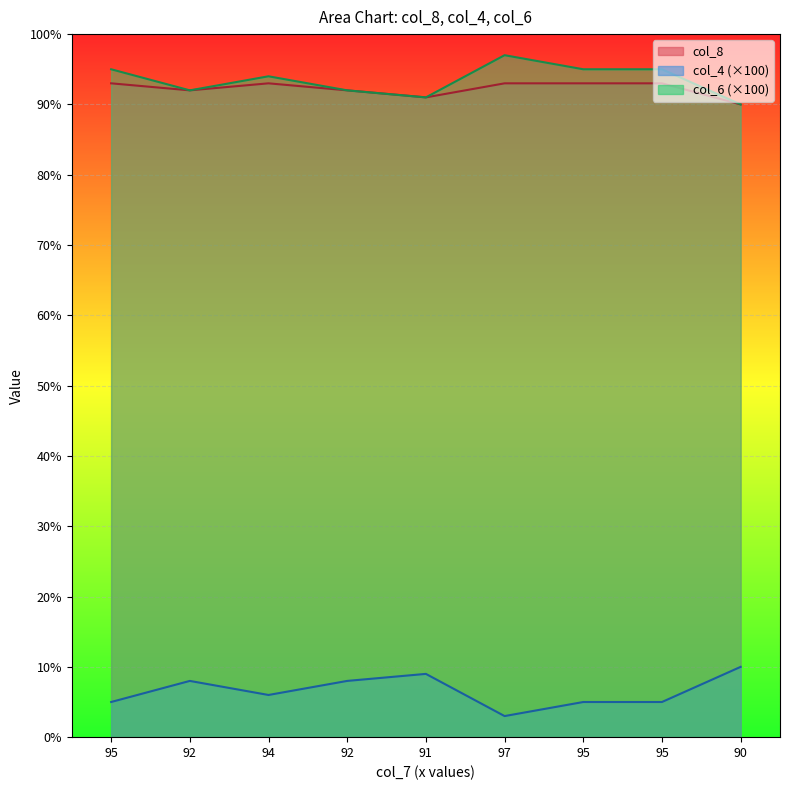

True or false: col_6 and col_4 intersect in this chart.

False